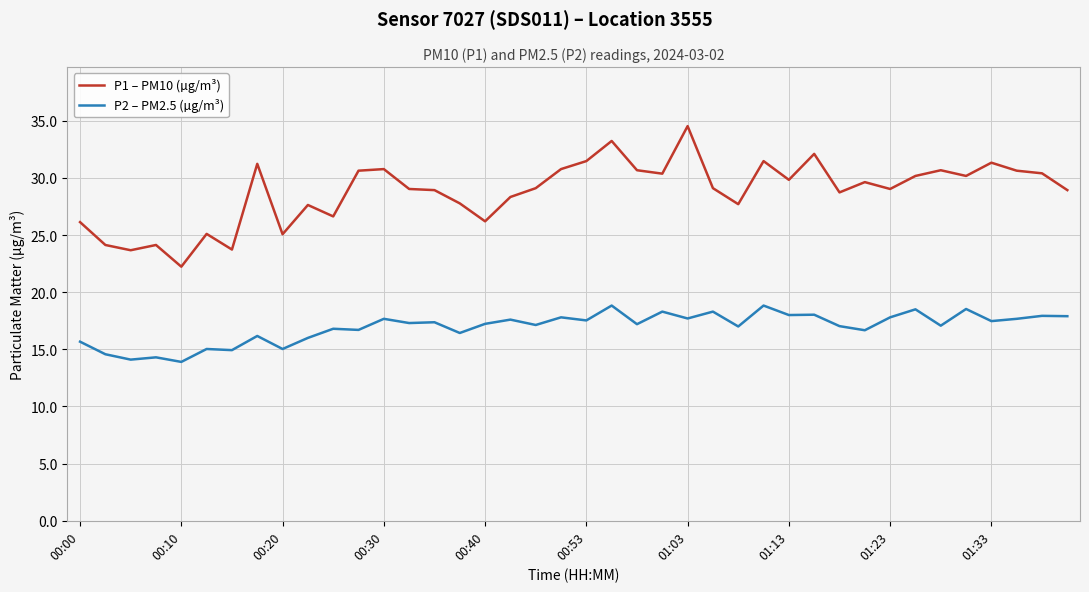

Which series has the largest range (max minus min)?

P1 – PM10 (µg/m³)